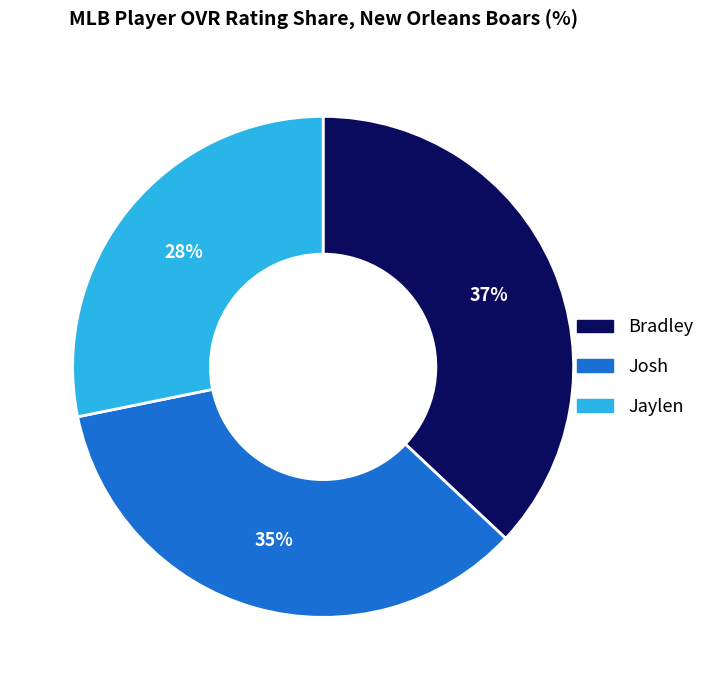

The Josh slice represents 35% of the pie. True or false?

True